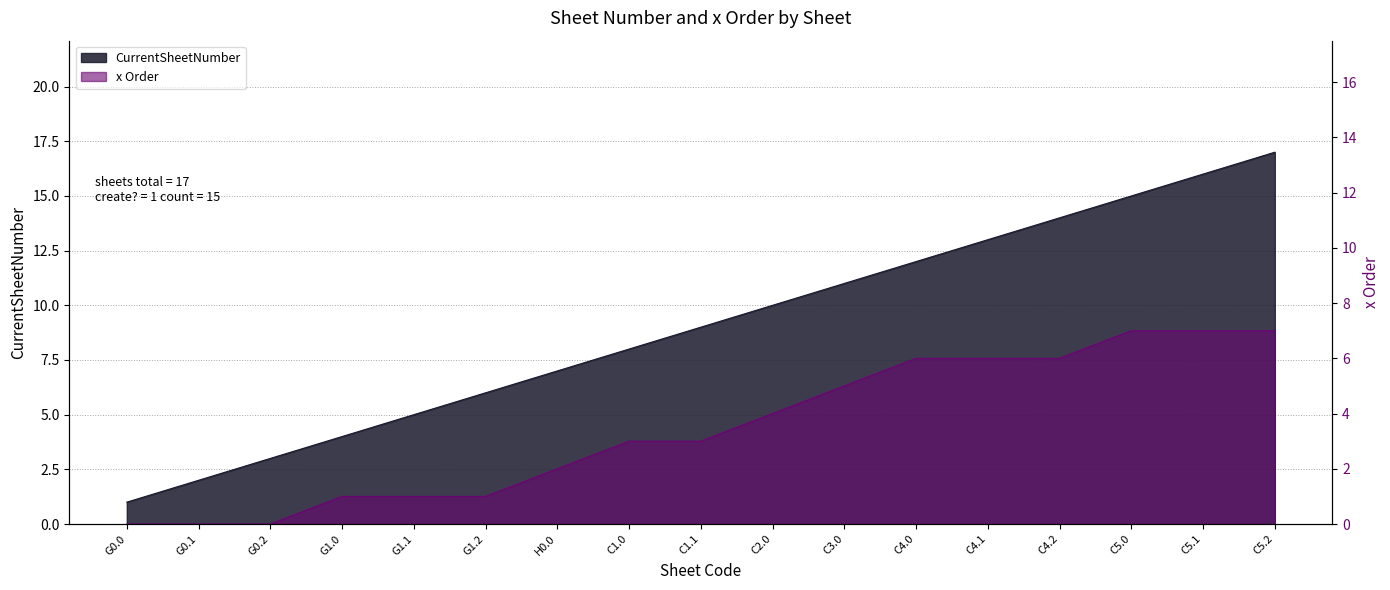

True or false: x Order and CurrentSheetNumber cross at least once.

False